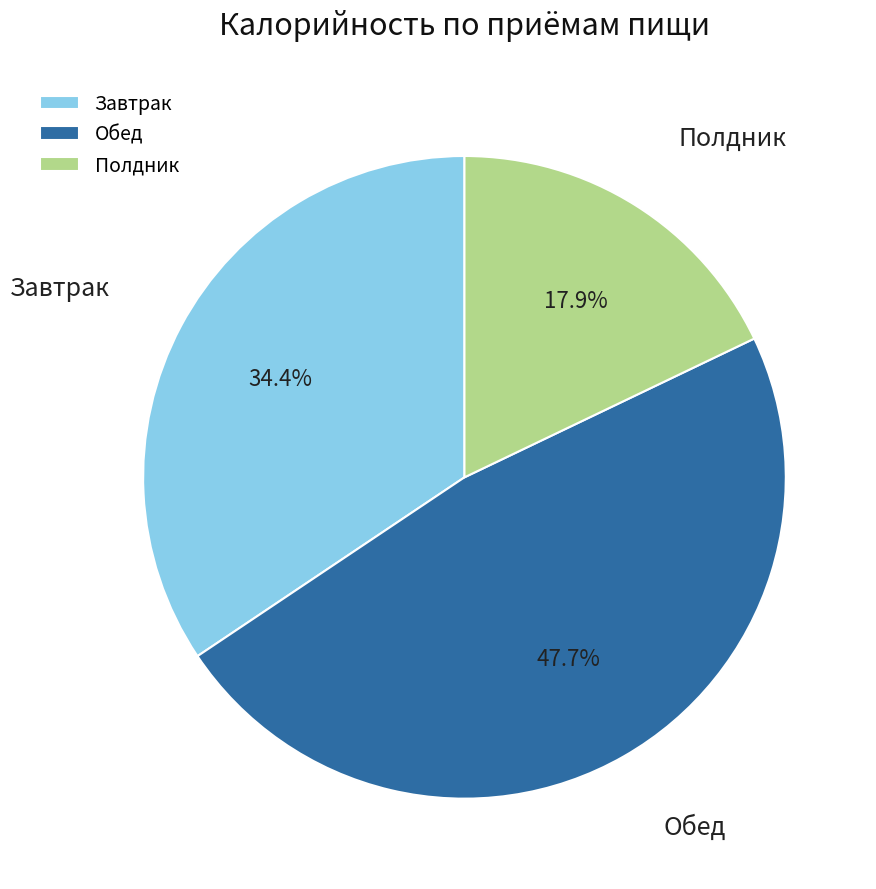

What portion of the pie excludes Полдник?

82.1%